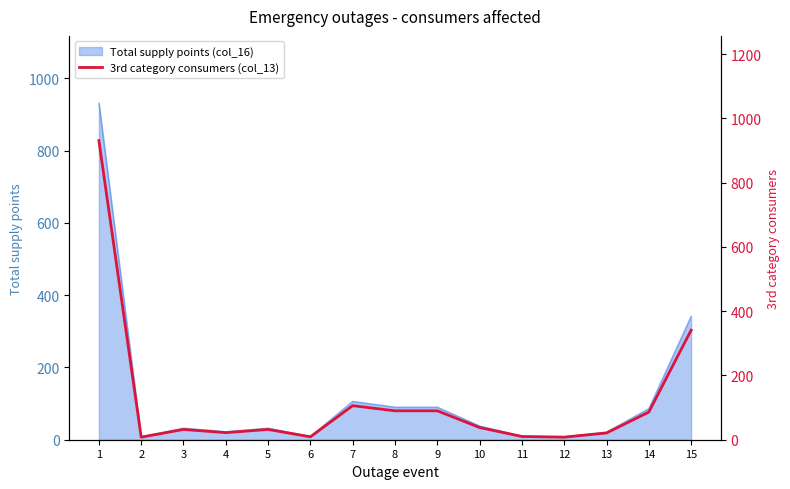

List the labels in order of value, largest first.

1, 15, 7, 8, 9, 14, 10, 3, 5, 4, 13, 11, 6, 2, 12